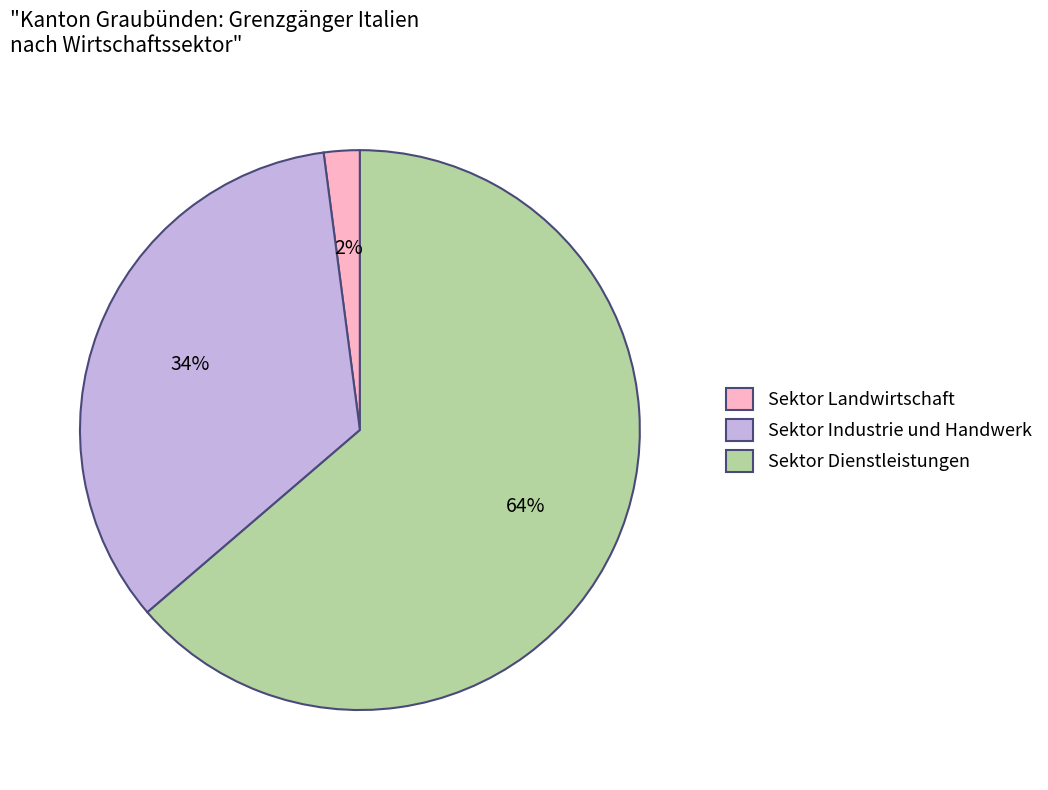

How many segments does this pie chart have?

3